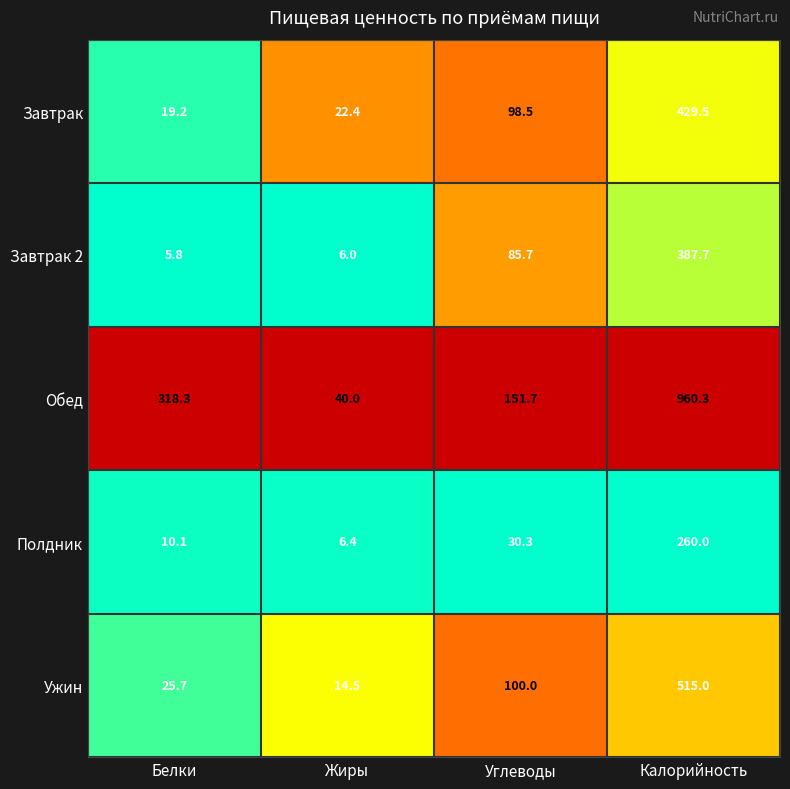

What is the difference between the highest and lowest values at Калорийность?

700.3